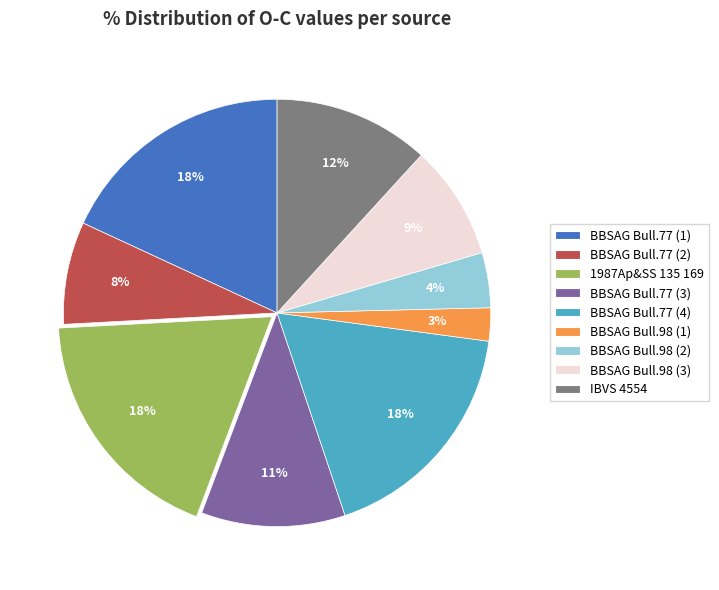

The BBSAG Bull.77 (1) slice represents 18% of the pie. True or false?

True